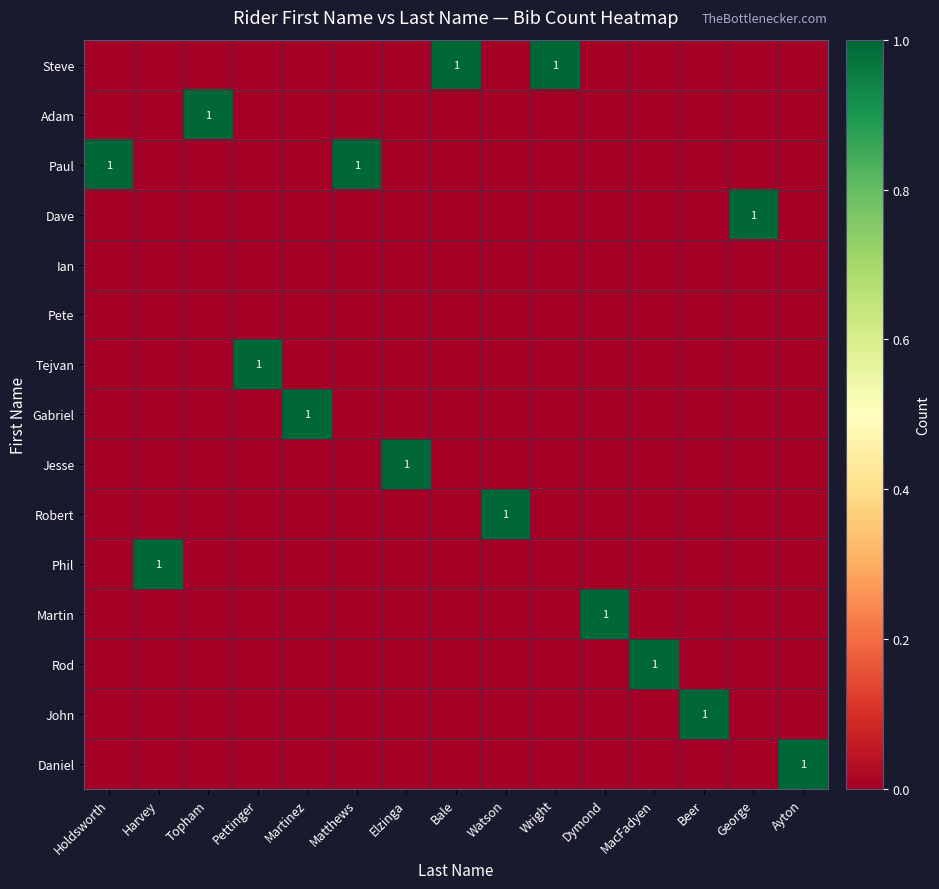

At which category does the chart reach its minimum across all series?

Holdsworth